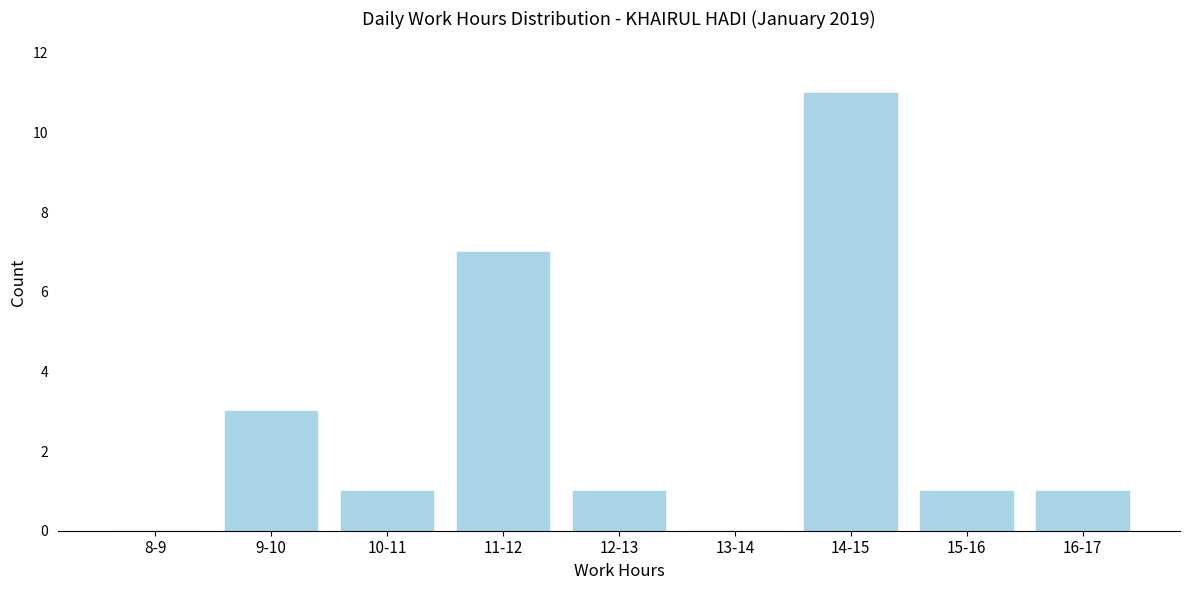

Reading left to right, transcribe all the data shown in this chart.

8-9=0	9-10=3	10-11=1	11-12=7	12-13=1	13-14=0	14-15=11	15-16=1	16-17=1